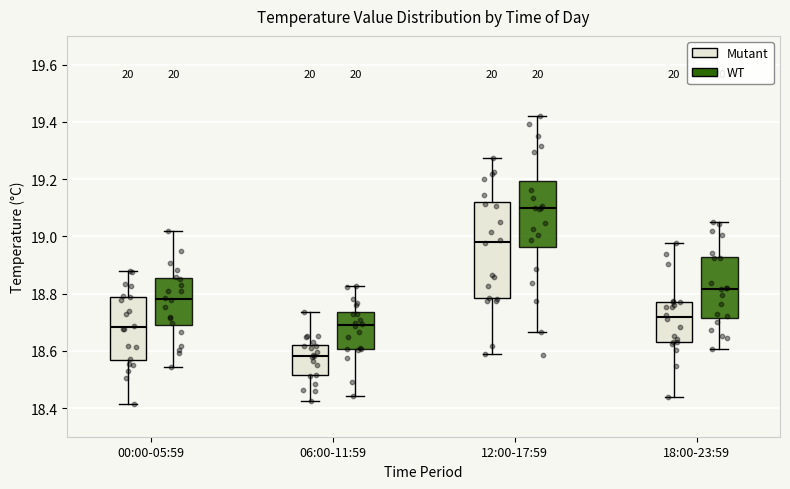

Reading left to right, read every box against the y-axis: the position of its median line, the range the box covers, and the ends of its whiskers. The values are not printed on the chart, so give them approximately, as read against the axis.

00:00-05:59 (Mutant): median 18.68, box 18.56 to 18.78, whiskers 18.42 to 18.88
00:00-05:59 (WT): median 18.78, box 18.70 to 18.86, whiskers 18.54 to 19.02
06:00-11:59 (Mutant): median 18.58, box 18.52 to 18.62, whiskers 18.42 to 18.74
06:00-11:59 (WT): median 18.68, box 18.60 to 18.74, whiskers 18.44 to 18.82
12:00-17:59 (Mutant): median 18.98, box 18.78 to 19.12, whiskers 18.58 to 19.28
12:00-17:59 (WT): median 19.10, box 18.96 to 19.20, whiskers 18.66 to 19.42
18:00-23:59 (Mutant): median 18.72, box 18.62 to 18.78, whiskers 18.44 to 18.98
18:00-23:59 (WT): median 18.82, box 18.72 to 18.92, whiskers 18.60 to 19.04